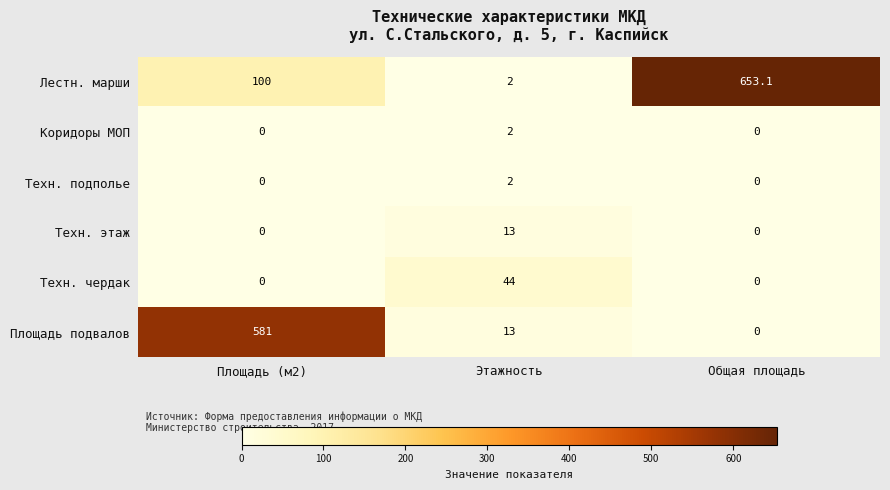

Is it true that Лестн. марши equals 100.0 at Площадь (м2)?

True